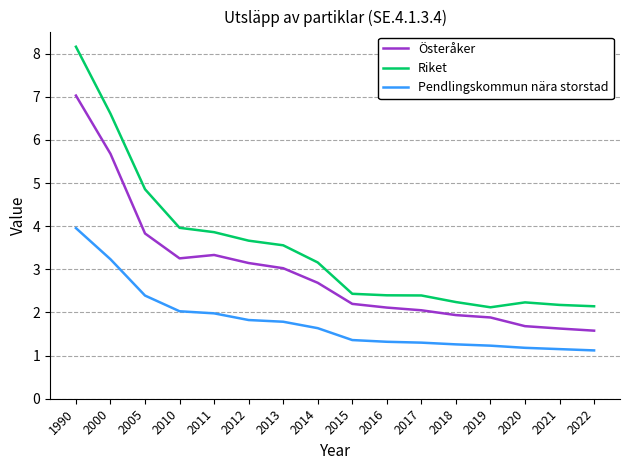

What is the lowest value of the Pendlingskommun nära storstad series?

1.1